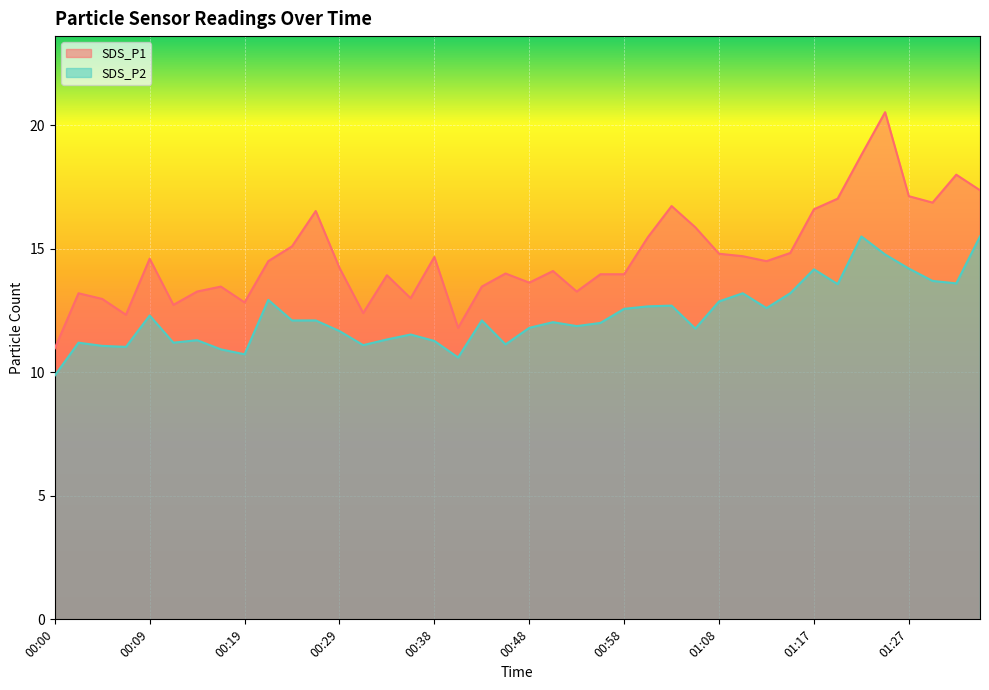

True or false: SDS_P1 has a value of 14.8 at 01:08.

True